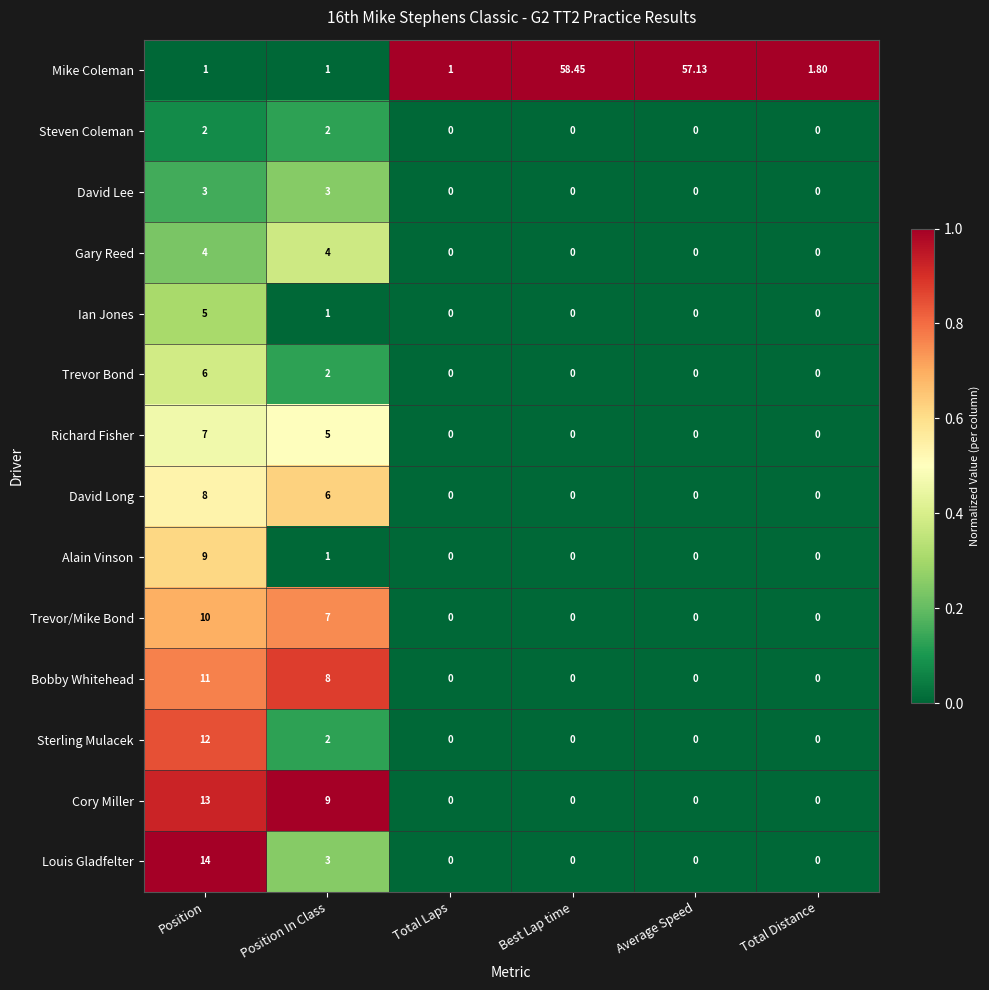

Rank the series by their maximum value, from highest to lowest.

Mike Coleman, Louis Gladfelter, Cory Miller, Sterling Mulacek, Bobby Whitehead, Trevor/Mike Bond, Alain Vinson, David Long, Richard Fisher, Trevor Bond, Ian Jones, Gary Reed, David Lee, Steven Coleman